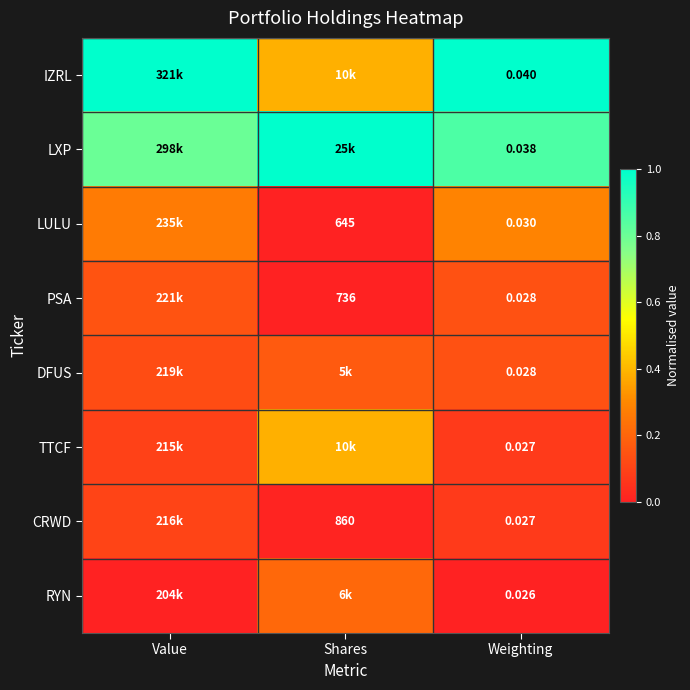

Is the value of CRWD at Shares greater than the value of IZRL at Weighting?

Yes